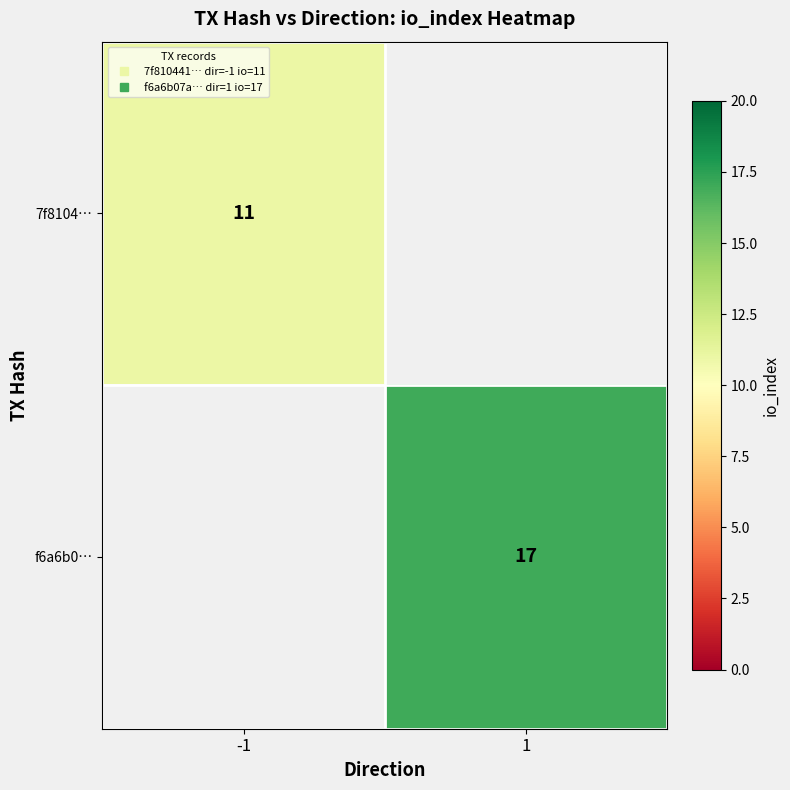

Which category has the lowest value in the 7f8104… series?

-1